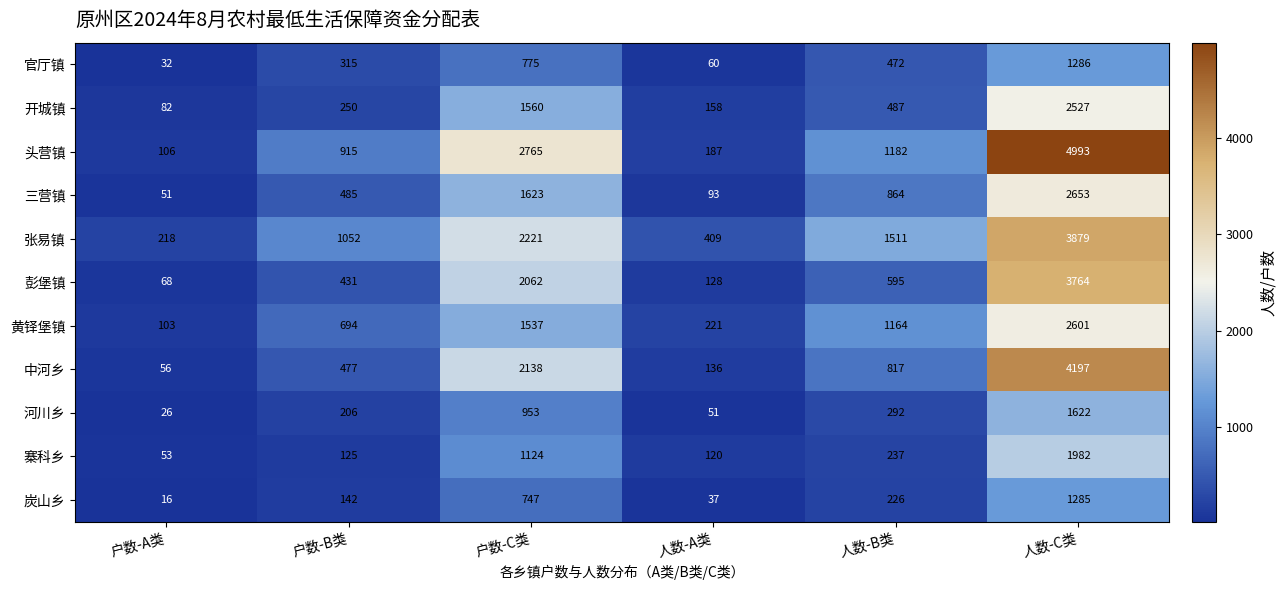

Where does the 三营镇 series first go above 864?

户数-C类